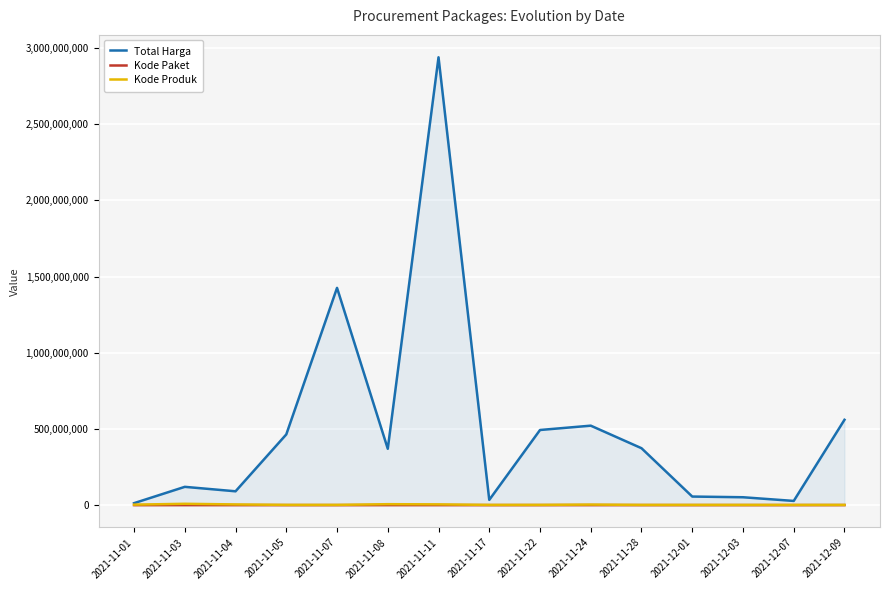

Which category has the lowest value in the Kode Paket series?

2021-11-01